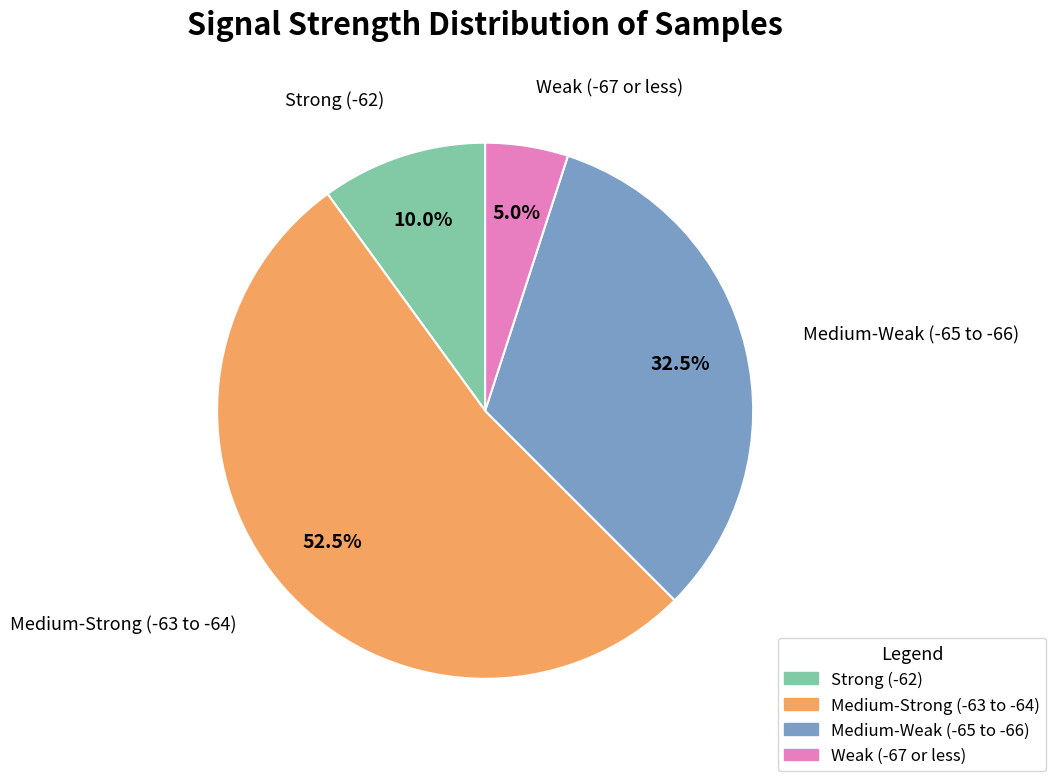

What is the largest slice in the pie chart?

Medium-Strong (-63 to -64)